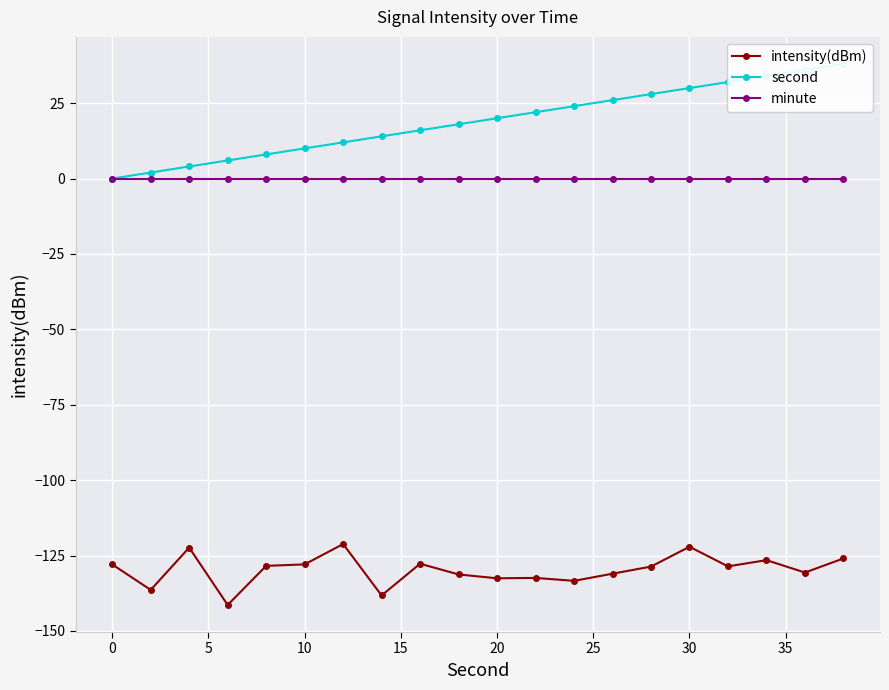

Which series has the largest range (max minus min)?

second